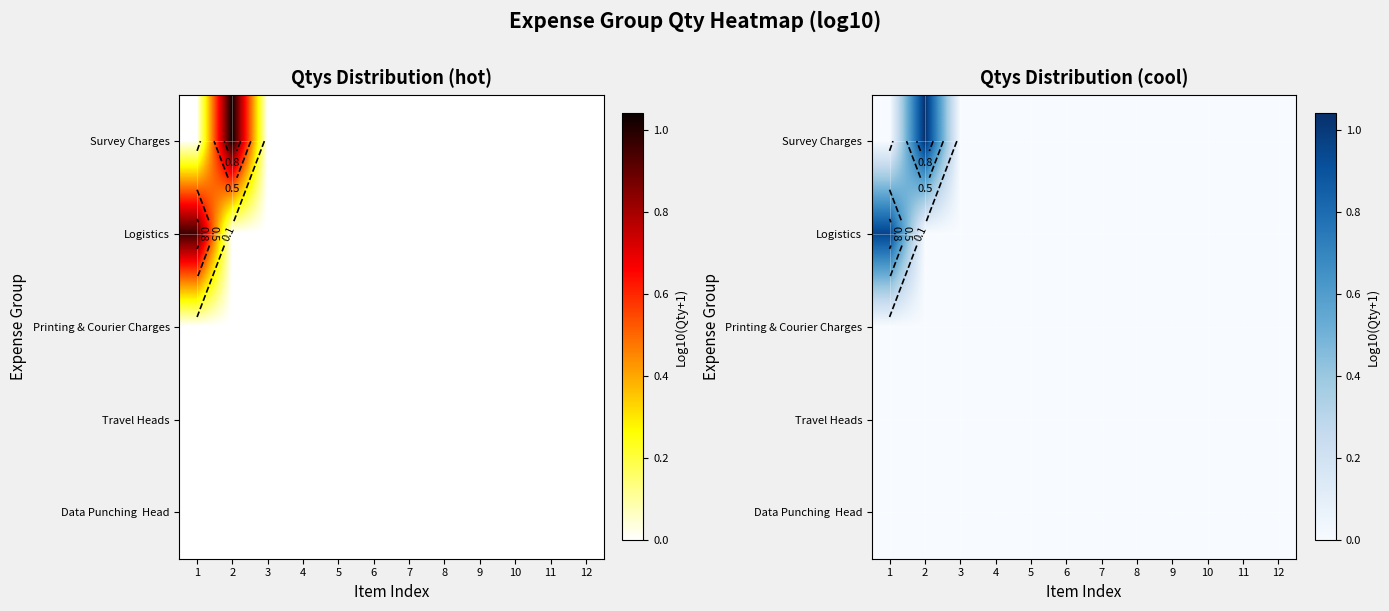

At 6, list the series in order from largest to smallest.

Survey Charges, Logistics, Printing & Courier Charges, Travel Heads, Data Punching Head